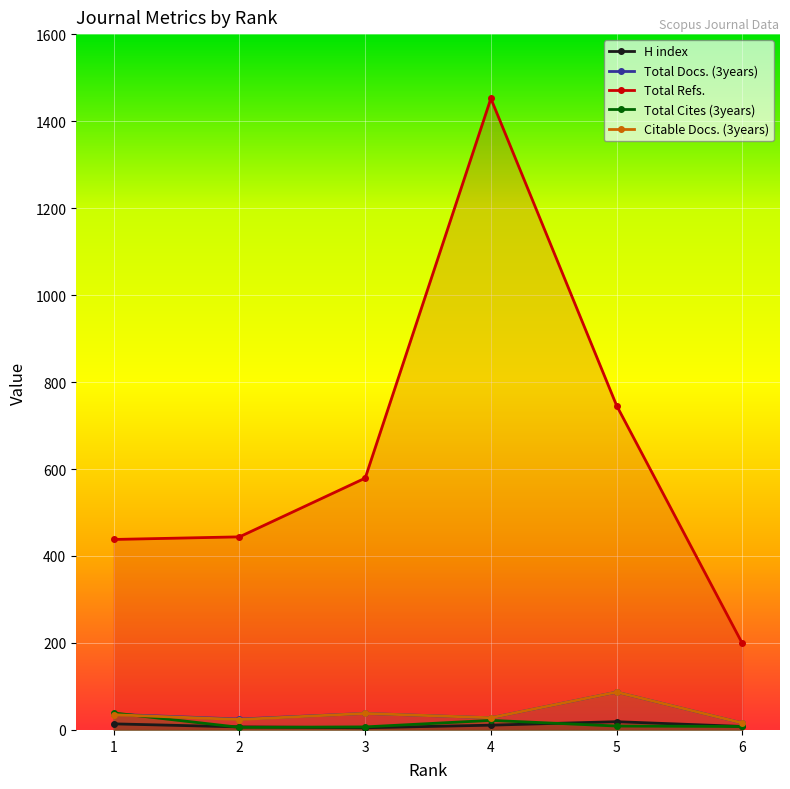

Which has a higher value, 4 or 1?

1